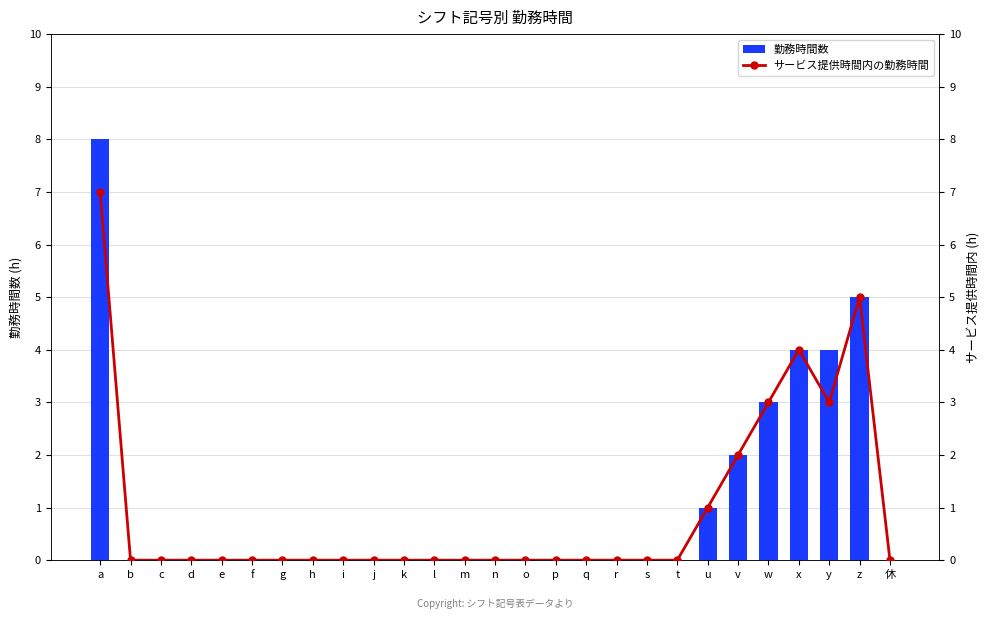

Which series has the largest total across all categories?

勤務時間数